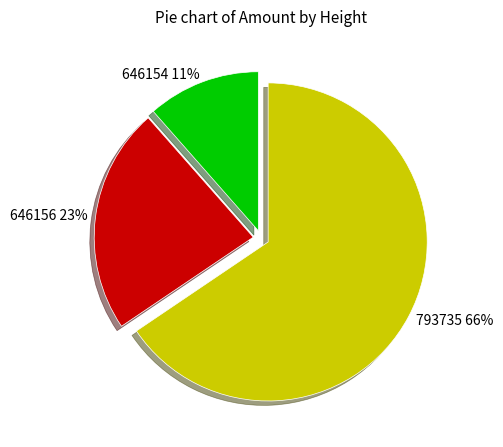

Is the sum of 646156 and 793735 greater than half?

Yes